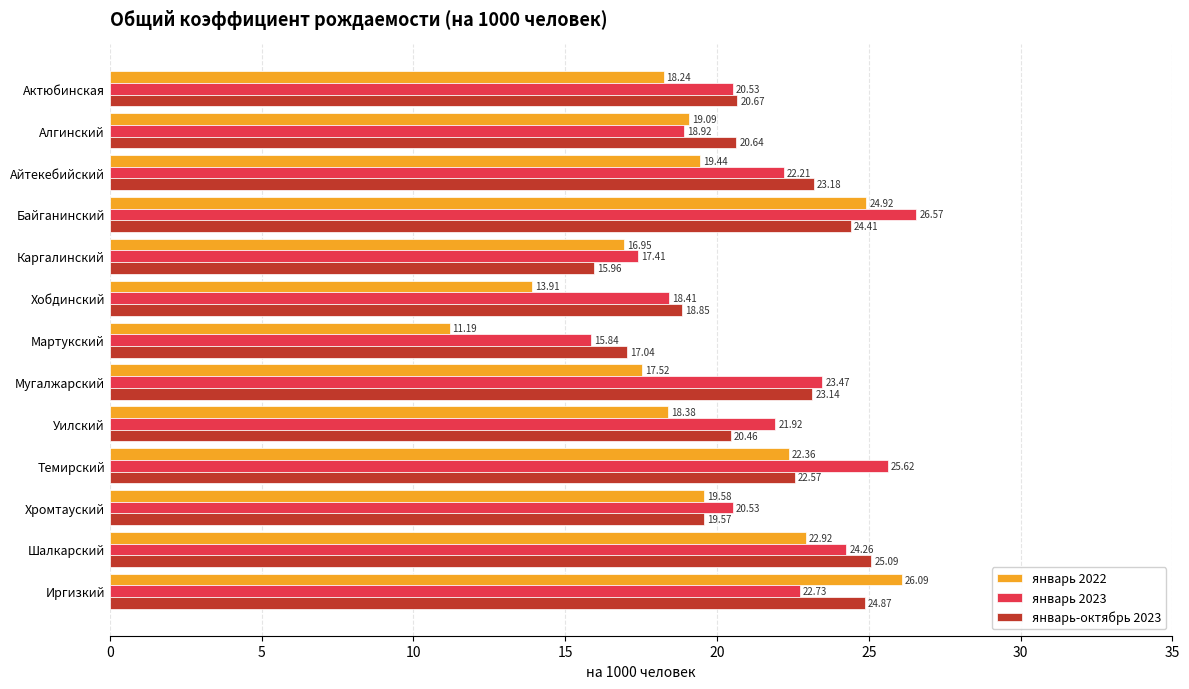

Where is январь-октябрь 2023 nearest to the value 20?

Хромтауский